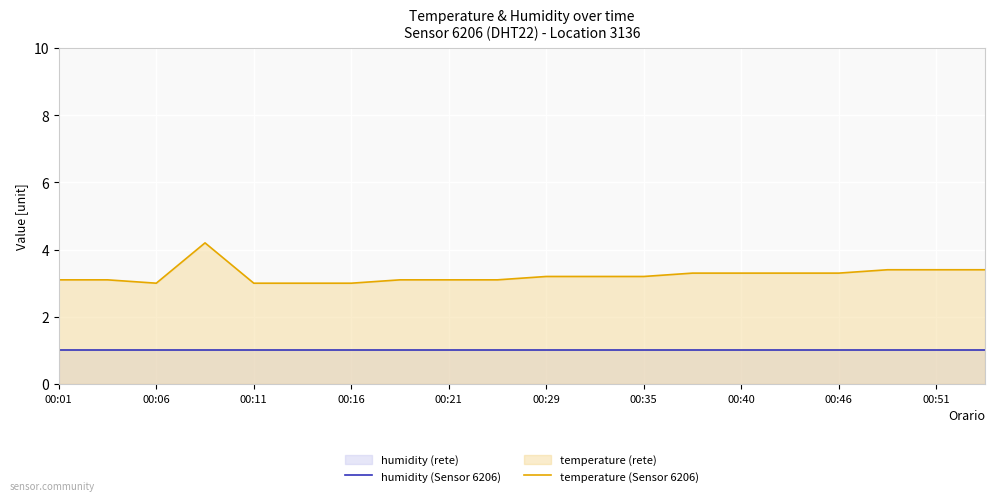

What is the maximum value for temperature (Sensor 6206)?

4.2